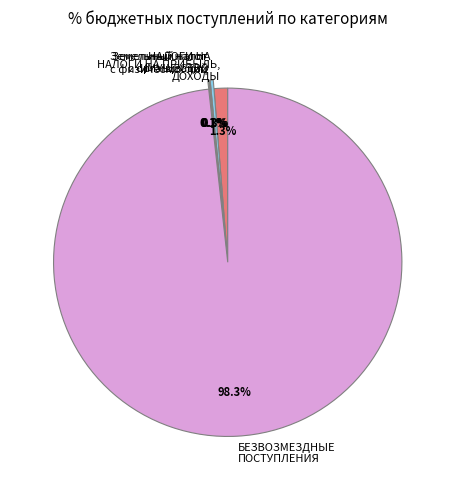

Is it true that НАЛОГИ НА ПРИБЫЛЬ, ДОХОДЫ is 1% of the pie?

True